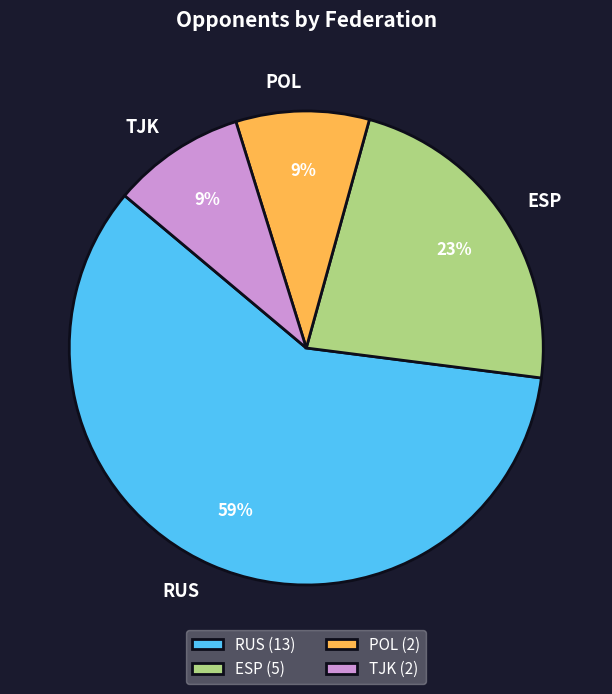

True or false: RUS accounts for 53% of the total.

False